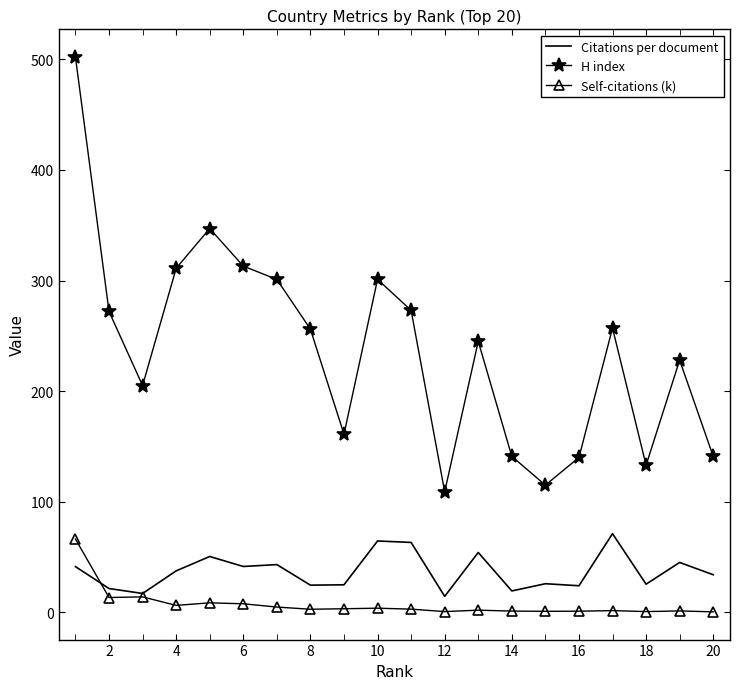

What is the lowest value of the Citations per document series?

14.5